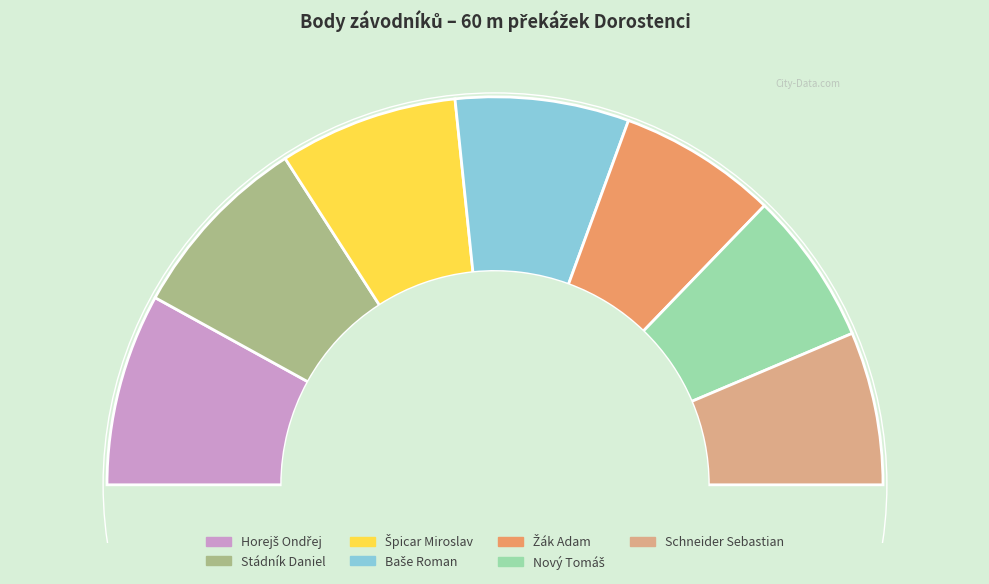

To the nearest percent, what portion does Schneider Sebastian represent?

13%